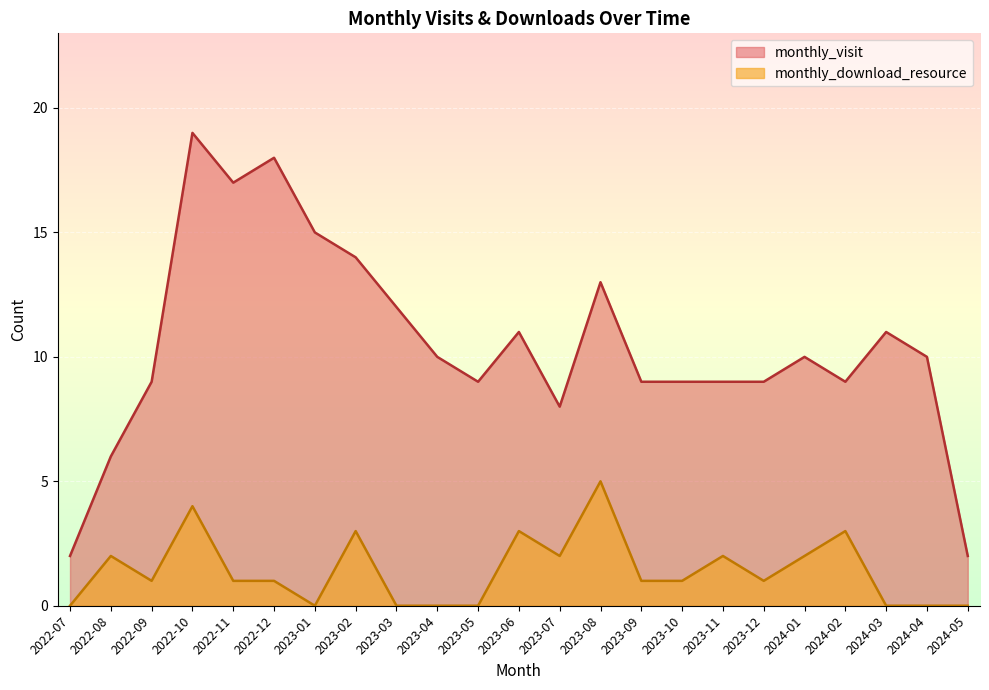

How many values in the monthly_visit series exceed 10?

9